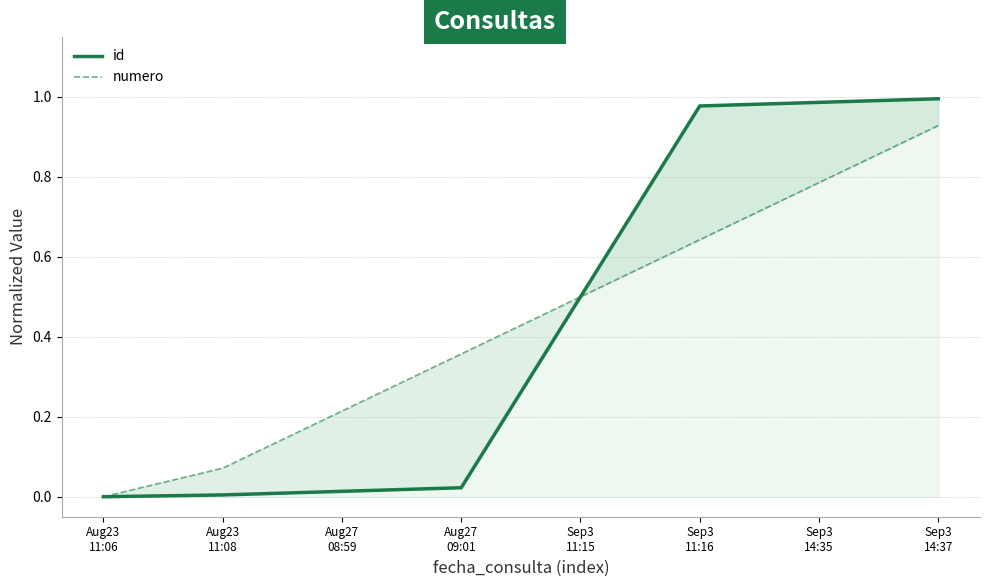

What is the total value across all series at Aug27
09:01?

0.4